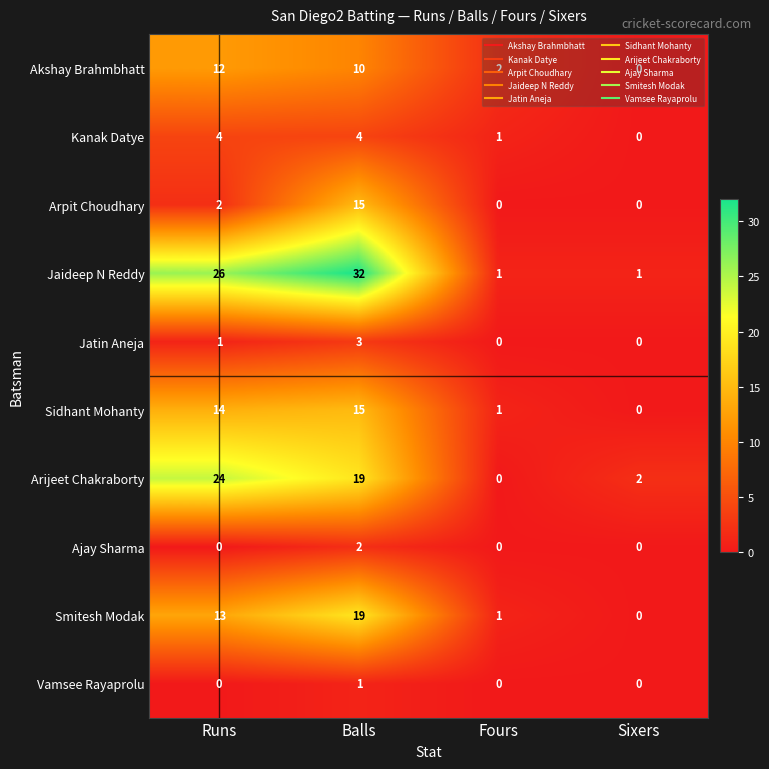

True or false: Akshay Brahmbhatt has a value of 6 at Sixers.

False